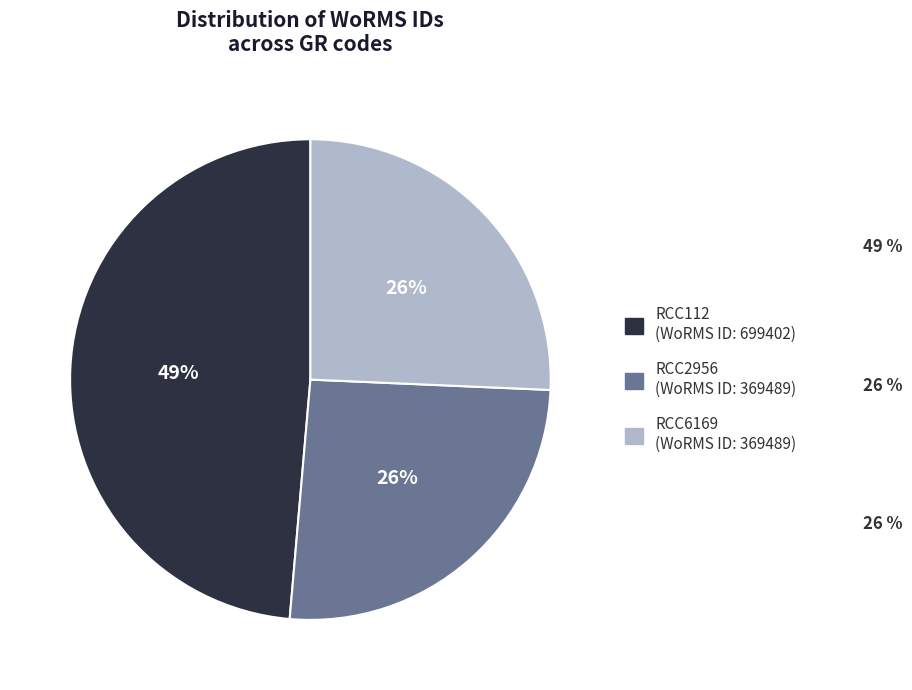

Between RCC2956 and RCC112, which is larger?

RCC112